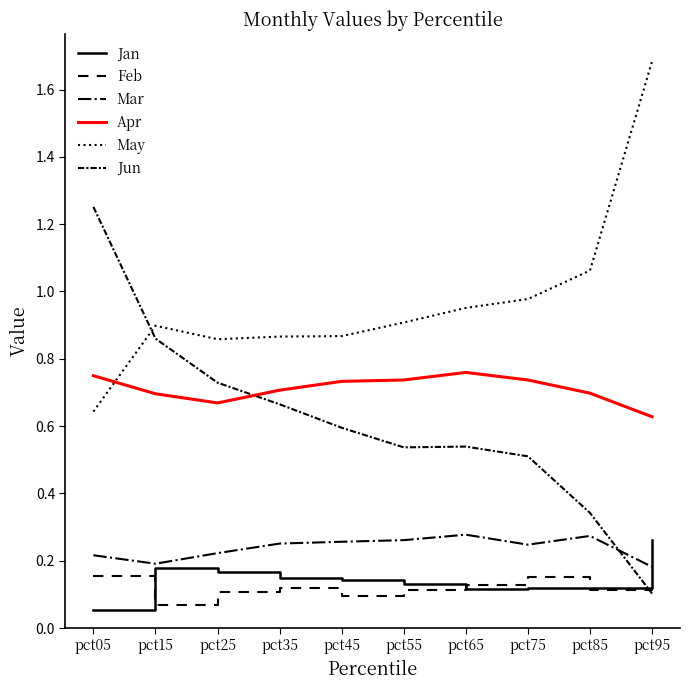

Reading left to right, what are all the values shown in this chart?

Jan: 0.1	0.2	0.2	0.1	0.1	0.1	0.1	0.1	0.1	0.3
Feb: 0.2	0.1	0.1	0.1	0.1	0.1	0.1	0.2	0.1	0.1
Mar: 0.2	0.2	0.2	0.3	0.3	0.3	0.3	0.2	0.3	0.2
Apr: 0.7	0.7	0.7	0.7	0.7	0.7	0.8	0.7	0.7	0.6
May: 0.6	0.9	0.9	0.9	0.9	0.9	1.0	1.0	1.1	1.7
Jun: 1.3	0.9	0.7	0.7	0.6	0.5	0.5	0.5	0.3	0.1